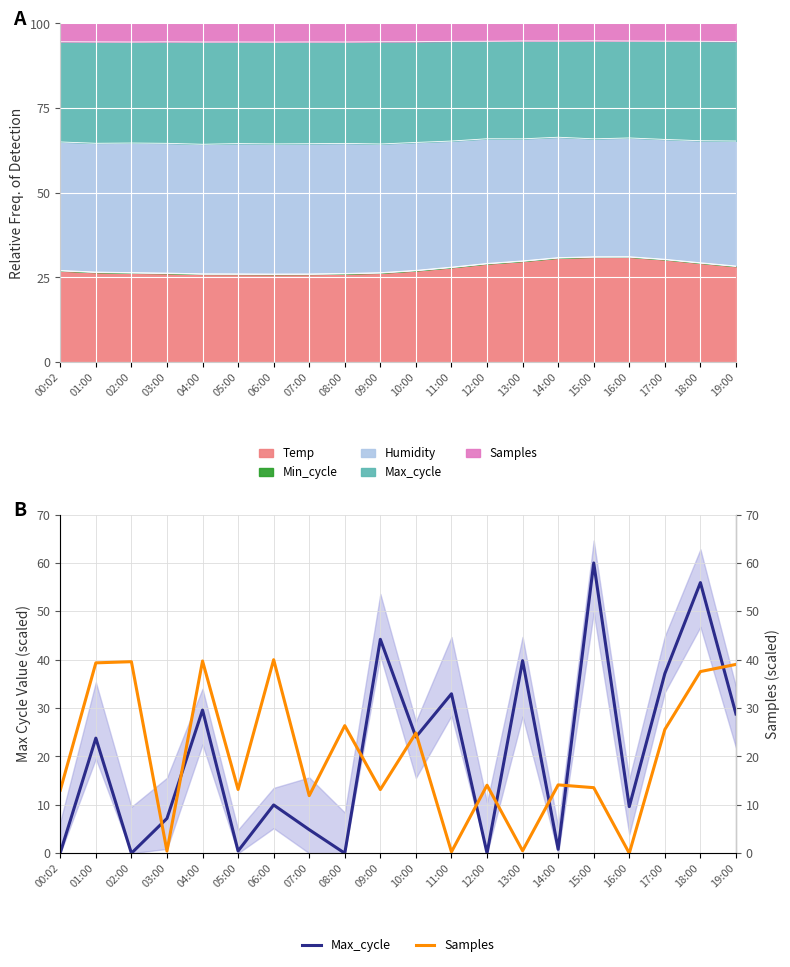

What is the difference between the Max_cycle (median) values at 02:00 and 19:00?

28.8